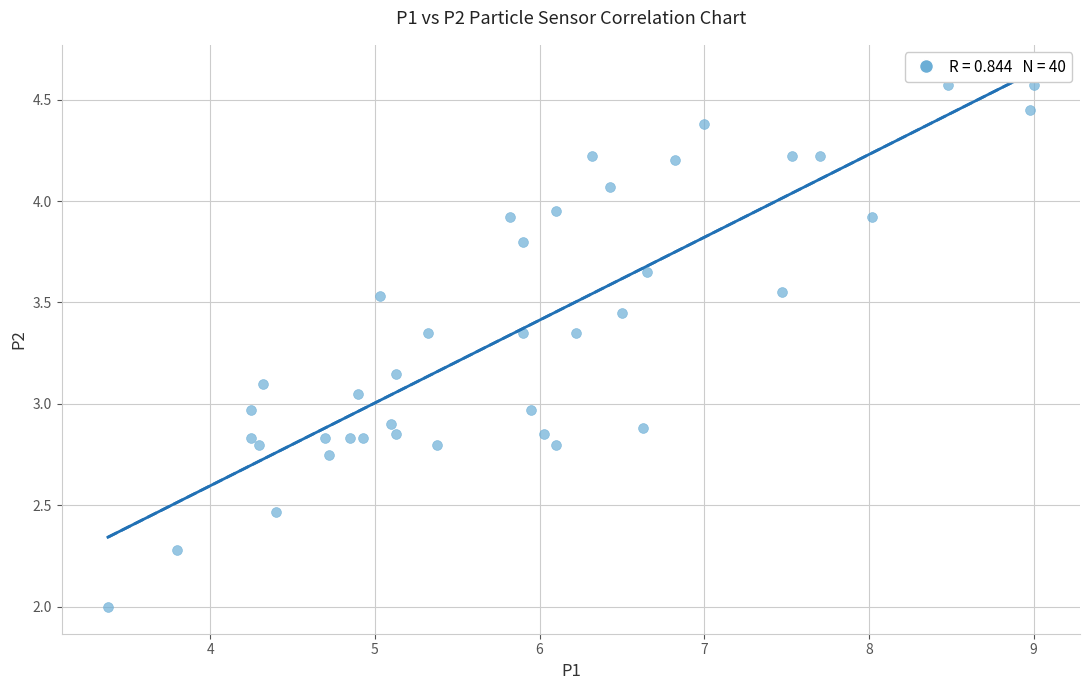

What is the range of X values (max minus min)?

5.6